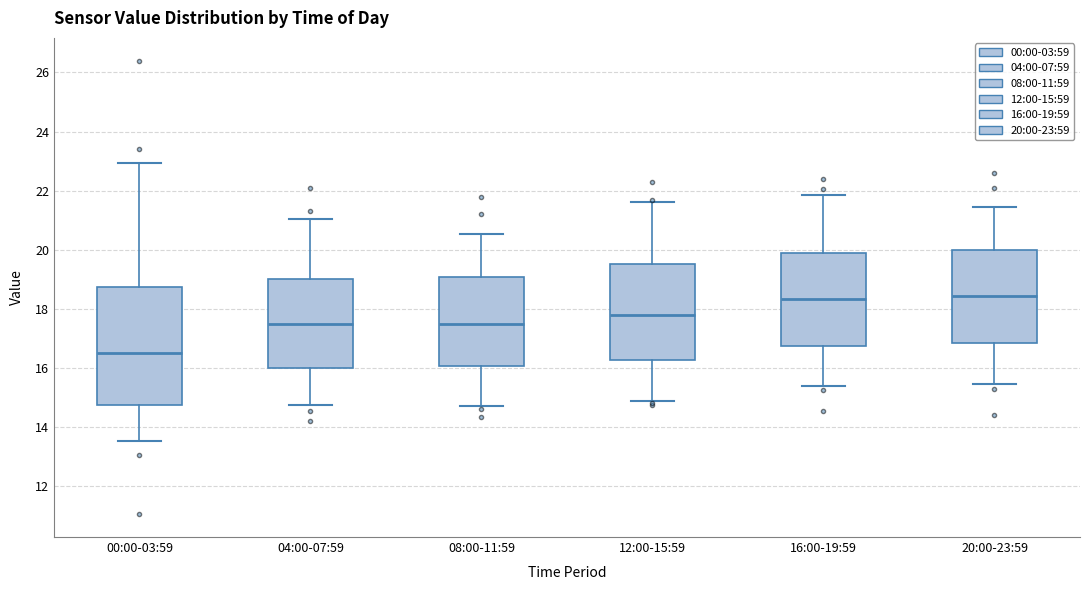

Reading left to right, read every box against the y-axis: the position of its median line, the range the box covers, and the ends of its whiskers. The values are not printed on the chart, so give them approximately, as read against the axis.

00:00-03:59: median 16.6, box 14.8 to 18.8, whiskers 13.6 to 23.0
04:00-07:59: median 17.4, box 16.0 to 19.0, whiskers 14.8 to 21.0
08:00-11:59: median 17.4, box 16.0 to 19.0, whiskers 14.8 to 20.6
12:00-15:59: median 17.8, box 16.2 to 19.6, whiskers 15.0 to 21.6
16:00-19:59: median 18.4, box 16.8 to 20.0, whiskers 15.4 to 21.8
20:00-23:59: median 18.4, box 16.8 to 20.0, whiskers 15.4 to 21.4